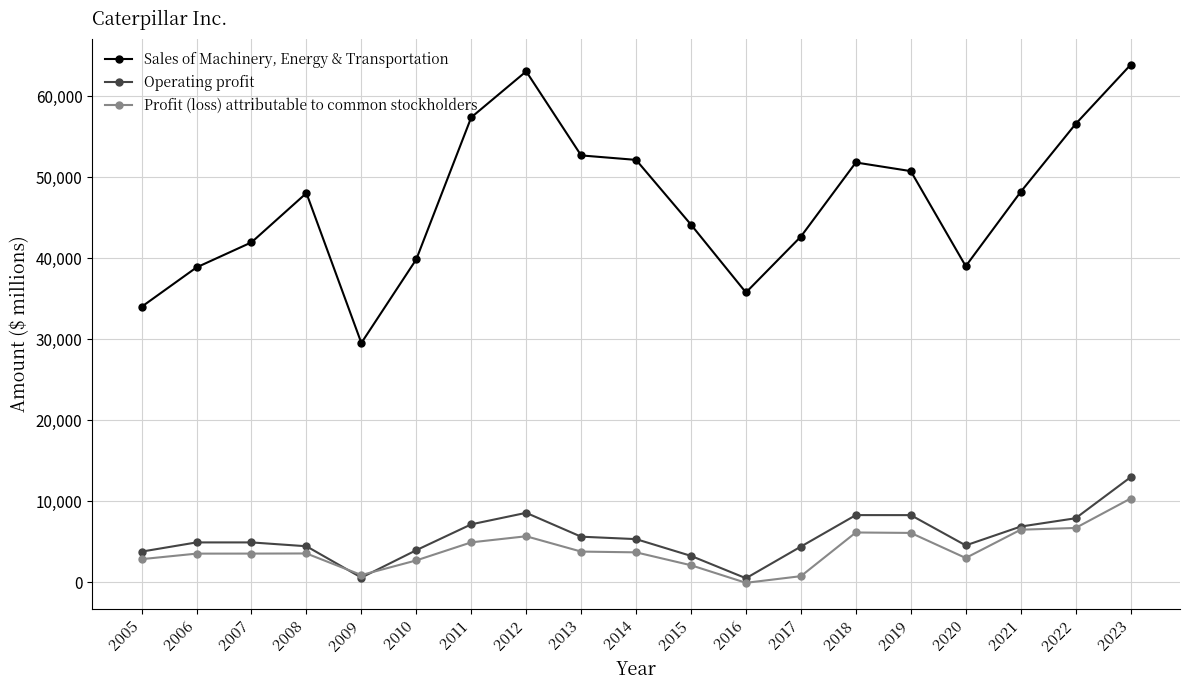

Between 2009 and 2014, which series saw the biggest shift?

Sales of Machinery, Energy & Transportation